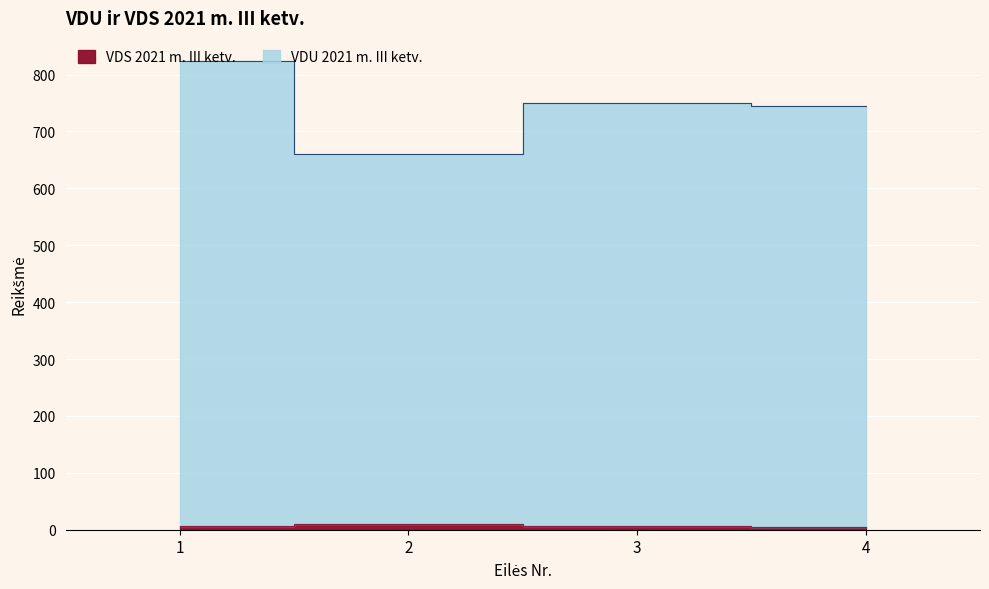

What is the highest value of the VDS 2021 m. III ketv. series?

9.8